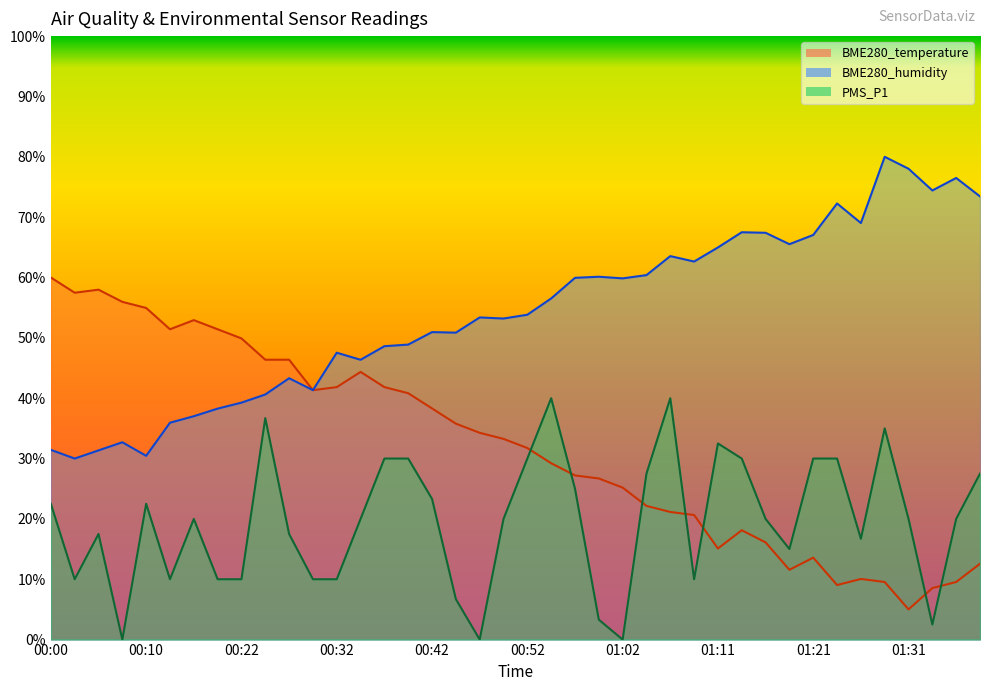

Which series has the largest range (max minus min)?

BME280_temperature